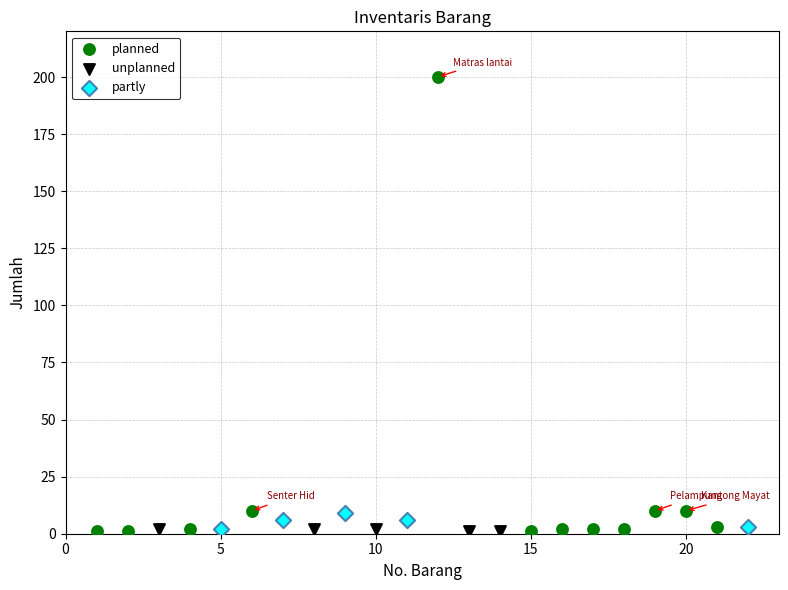

Which series has the largest Y range (max minus min)?

planned